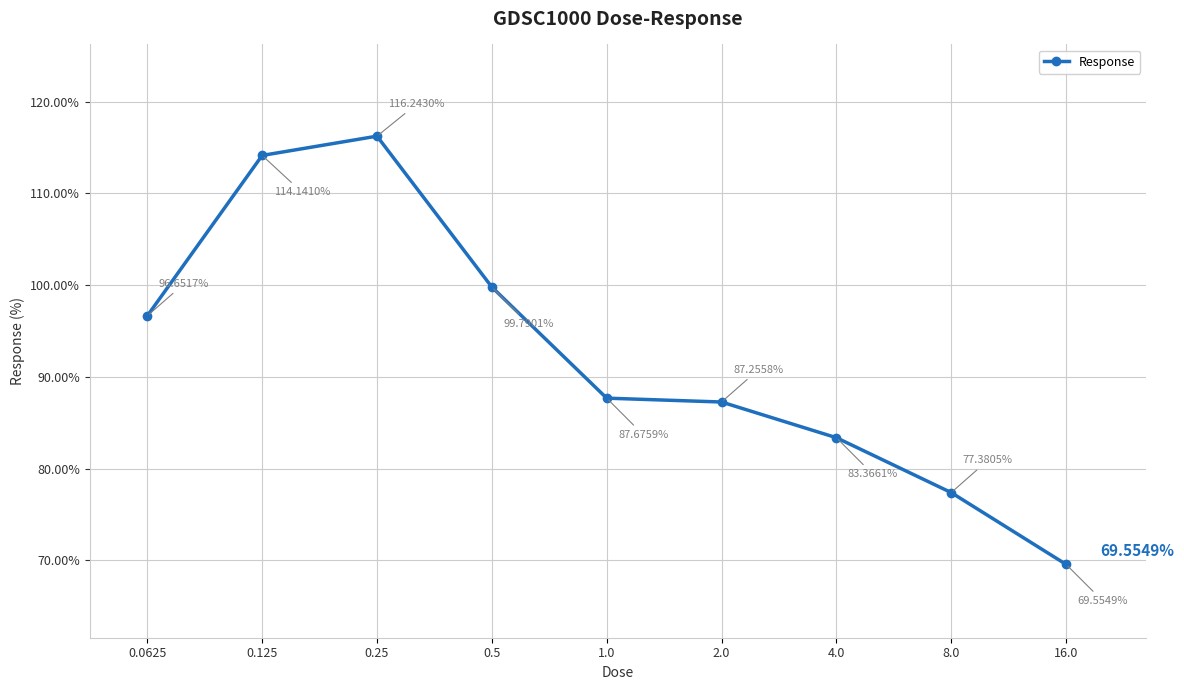

Count the number of values greater than 87.

6